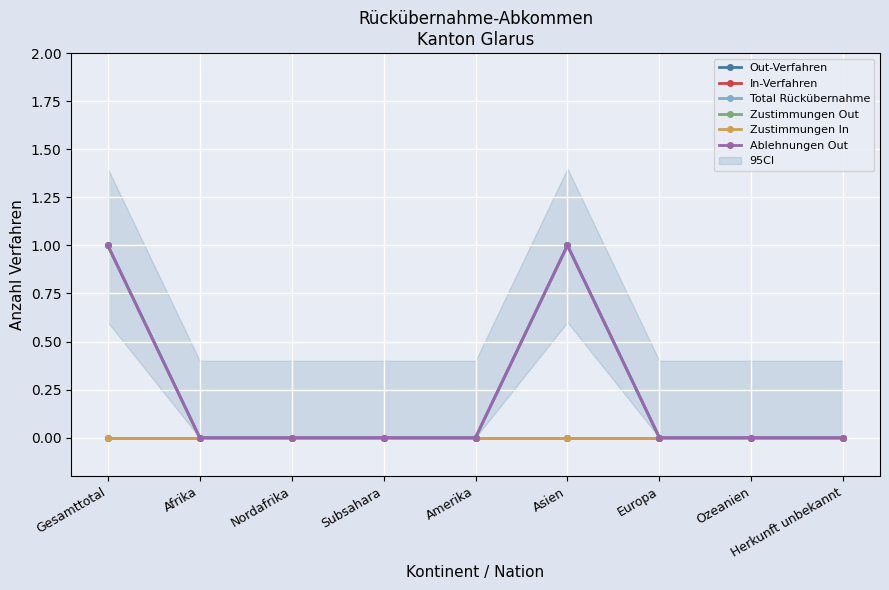

How many Out-Verfahren values are between 0 and 1?

9